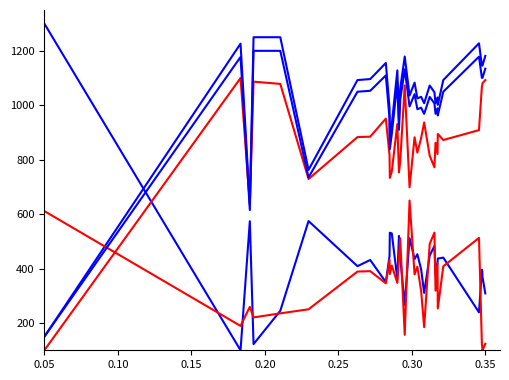

The value of coord_y_2013_rgf93_cc43 at 30 is 111.1. True or false?

False